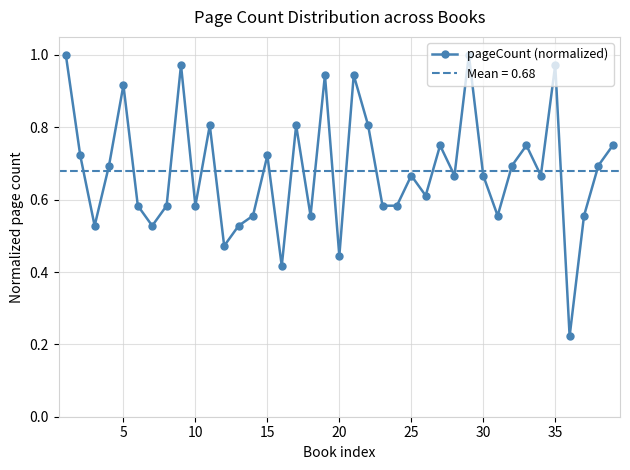

What is the difference between the maximum and second lowest values?

0.6